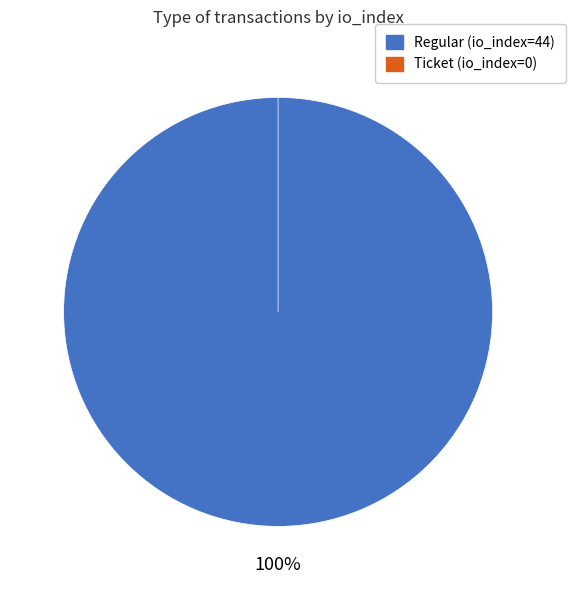

Is it true that Ticket (io_index=0) is 0% of the pie?

True